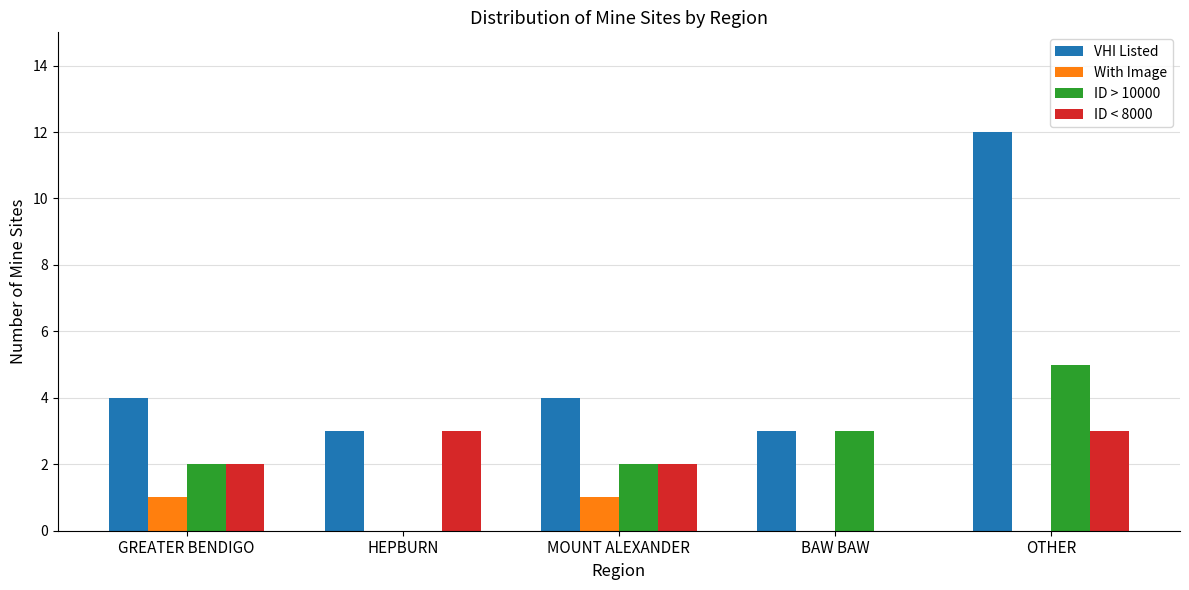

How many groups of bars are there?

5